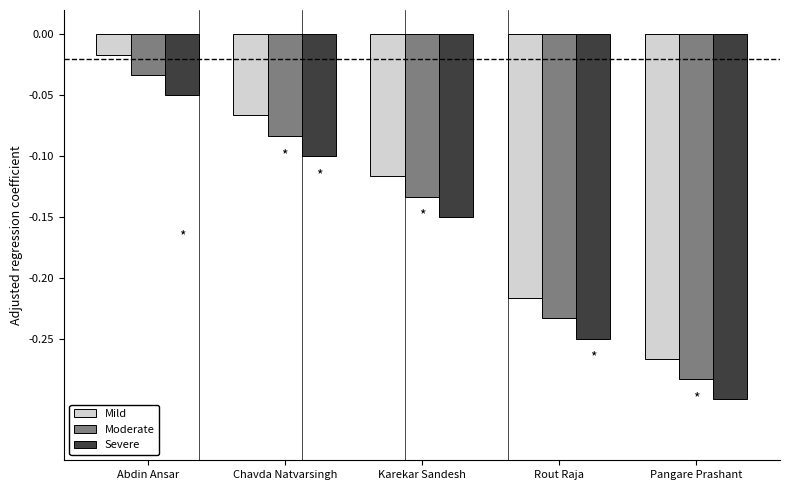

Which category has the highest value in the Mild series?

Abdin Ansar